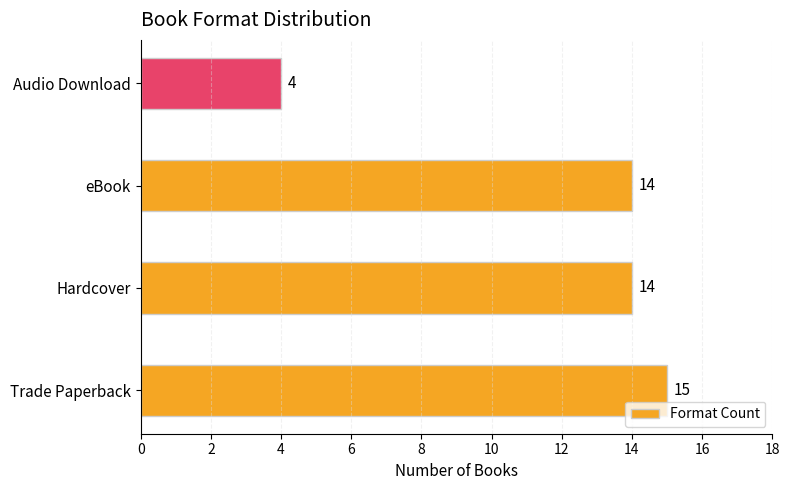

How many data points are less than 14?

1